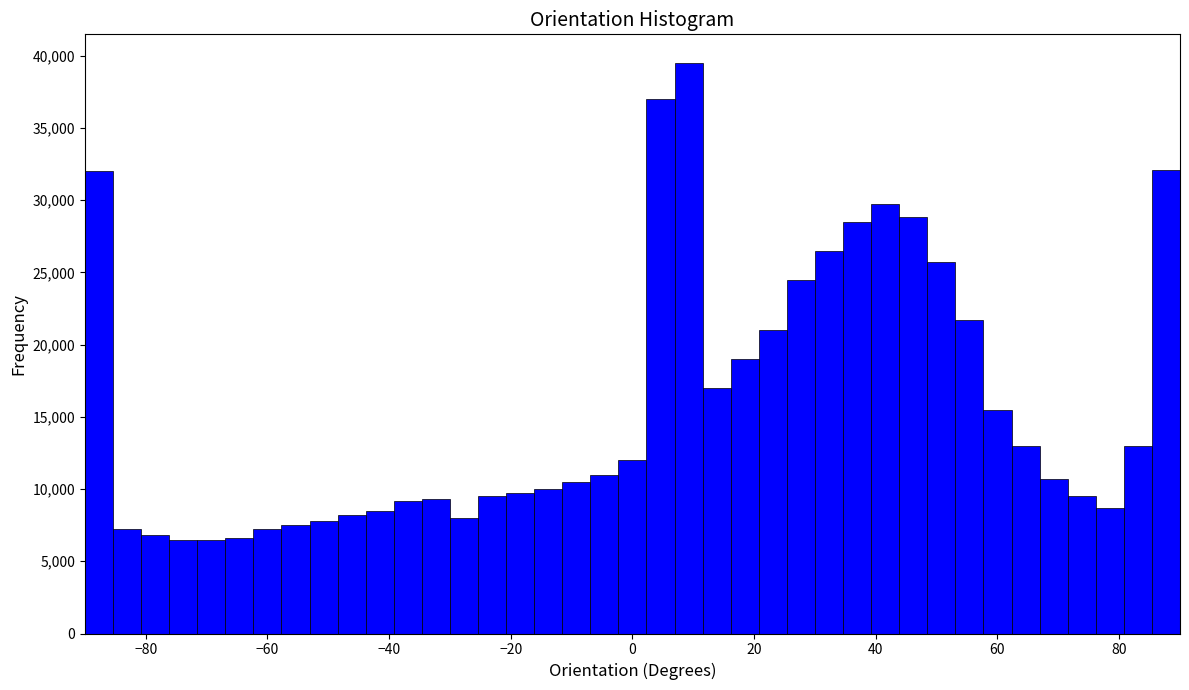

Read against the x-axis, roughly where is the centre of the tallest bar?

10